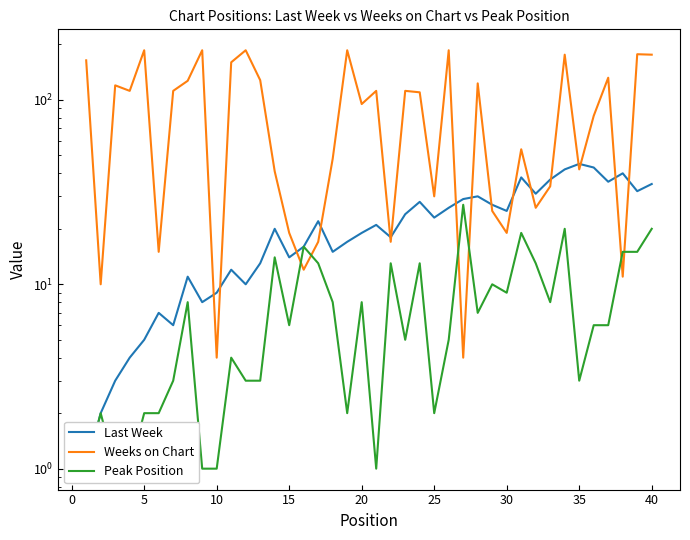

Which series has the widest spread of values?

Weeks on Chart